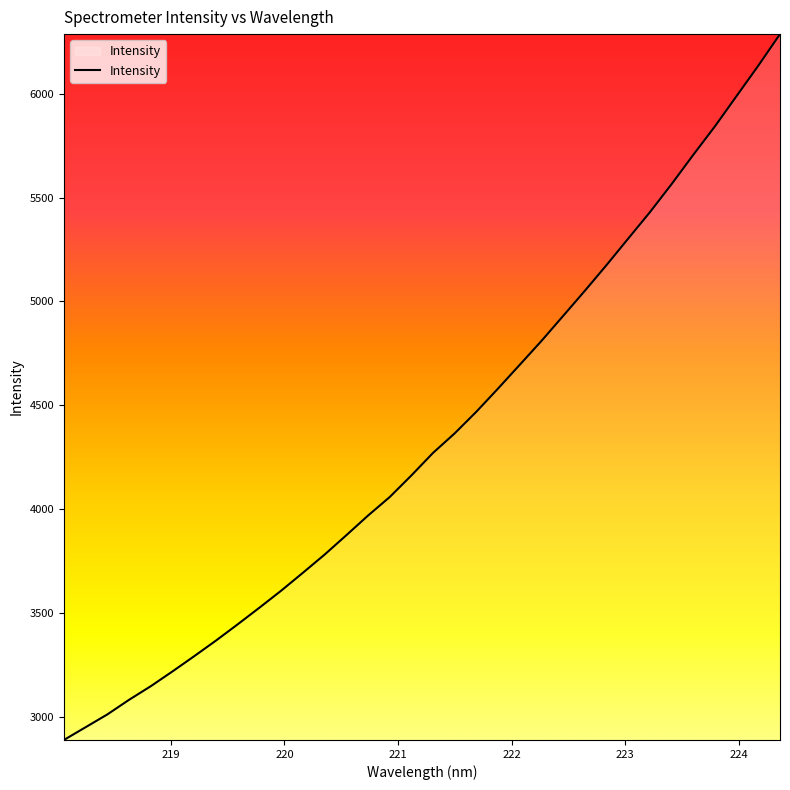

What is the difference between the maximum and minimum values?

3397.9